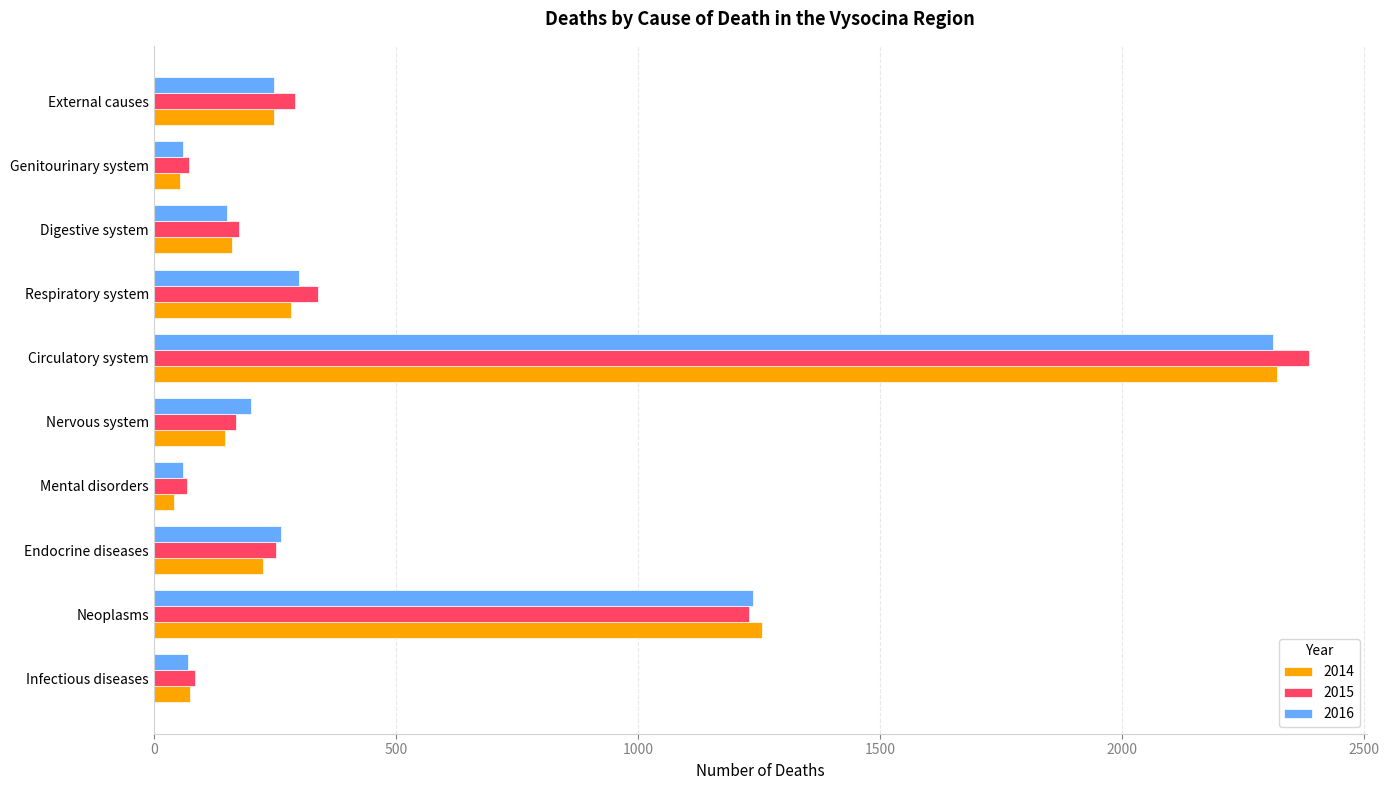

At which label is 2016 closest to 1186?

Neoplasms